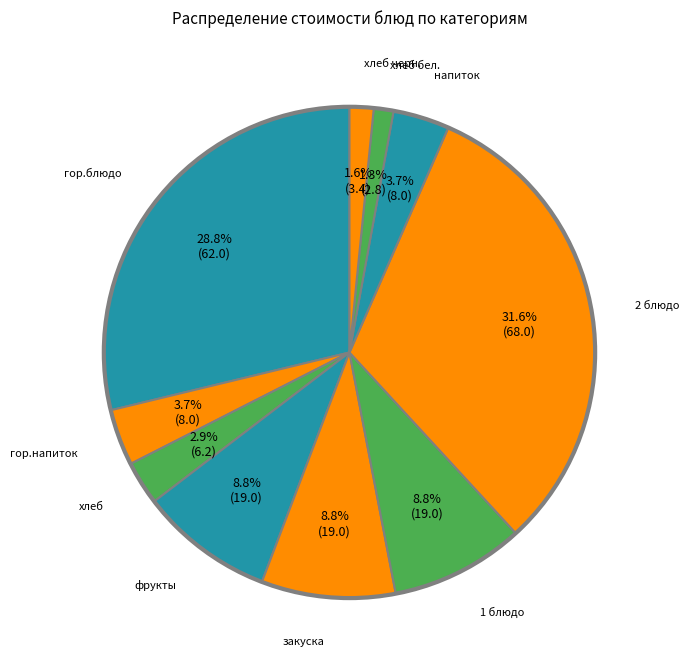

To the nearest percent, what is the difference between the largest and smallest slice percentages?

30%